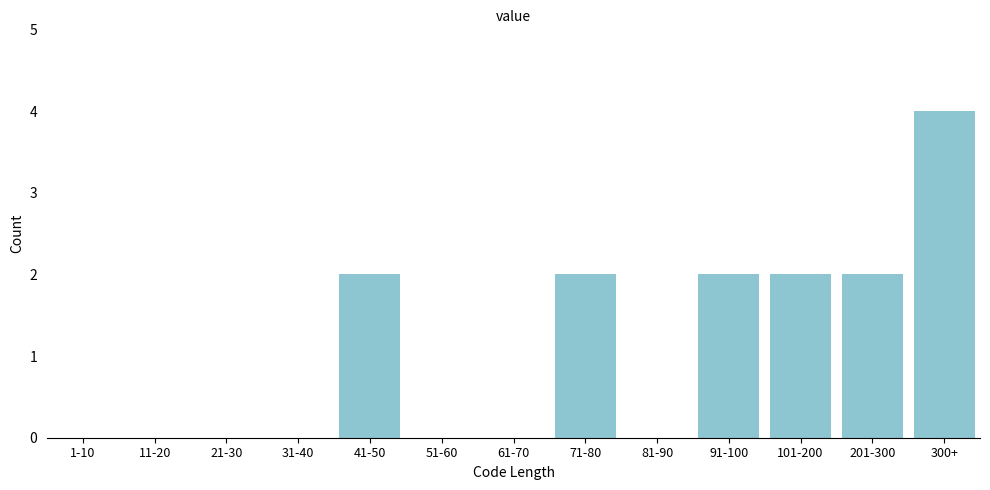

Reading left to right, extract all data points from this chart.

1-10=0	11-20=0	21-30=0	31-40=0	41-50=2	51-60=0	61-70=0	71-80=2	81-90=0	91-100=2	101-200=2	201-300=2	300+=4